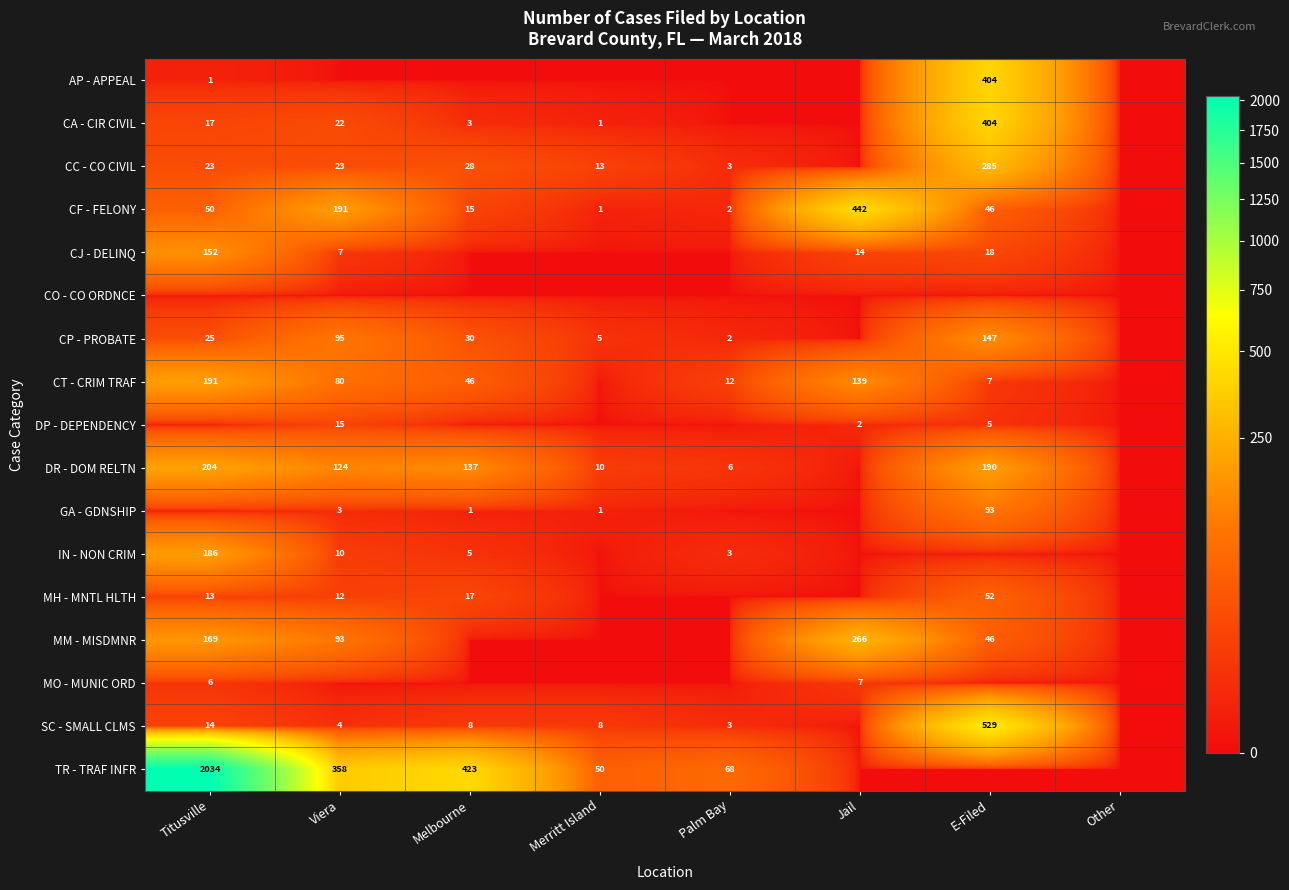

Is it true that CT - CRIM TRAF equals 261 at Titusville?

False